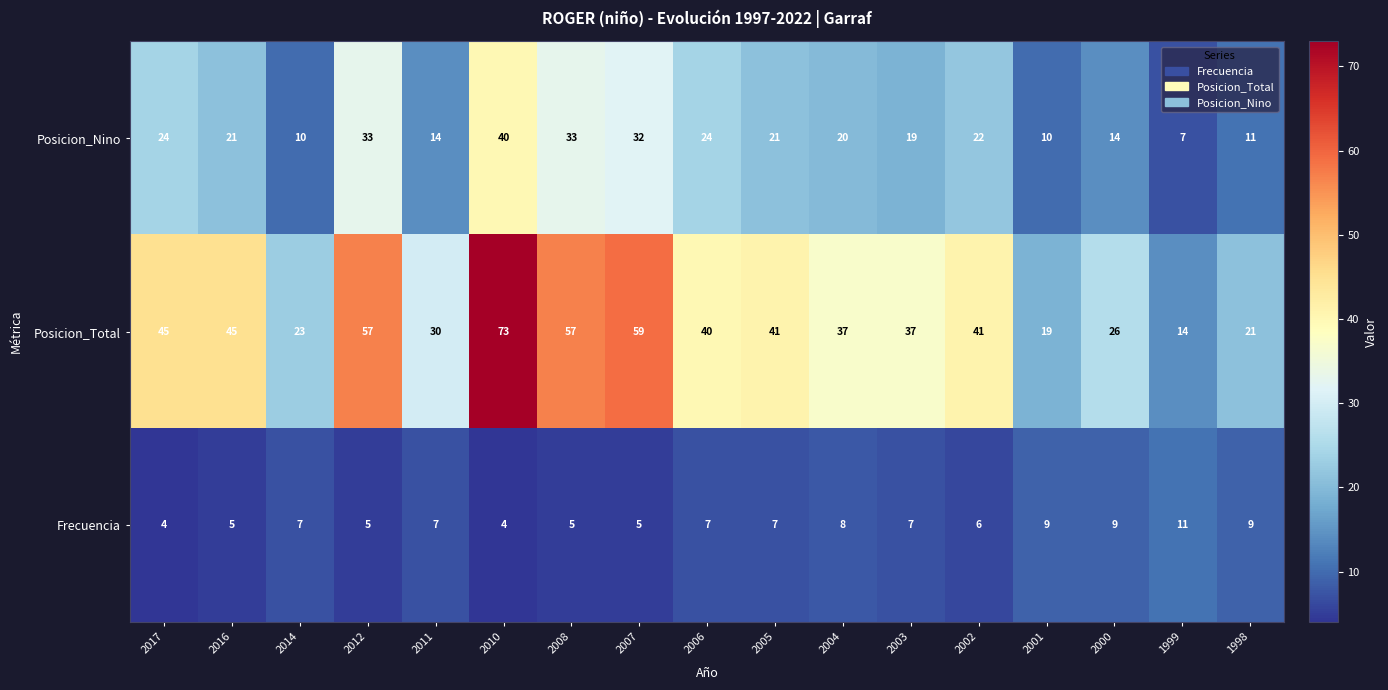

What is the approximate value of Frecuencia at 2003?

7